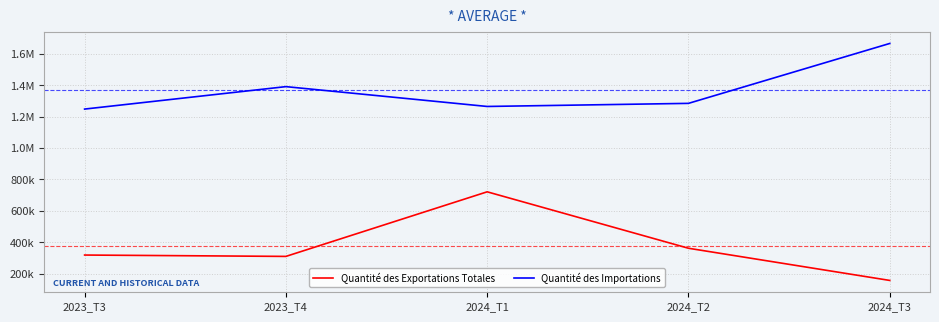

What are all the series names shown in the legend?

Quantité des Exportations Totales, Quantité des Importations